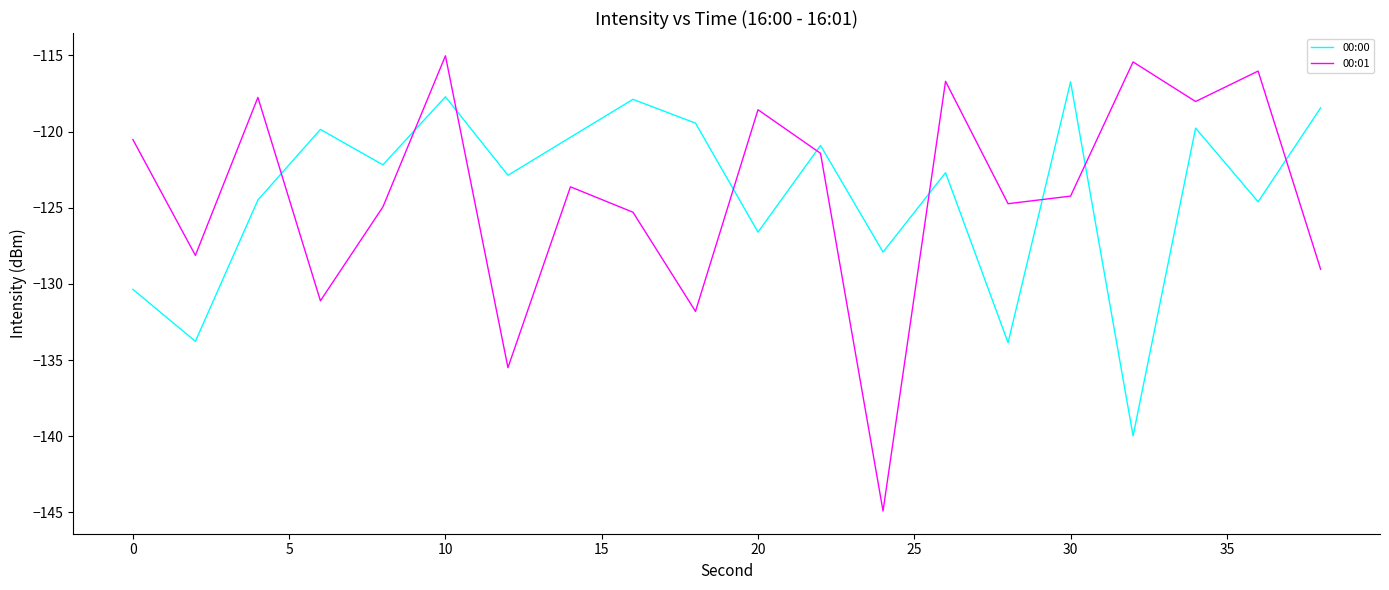

What are all the series names shown in the legend?

00:00, 00:01